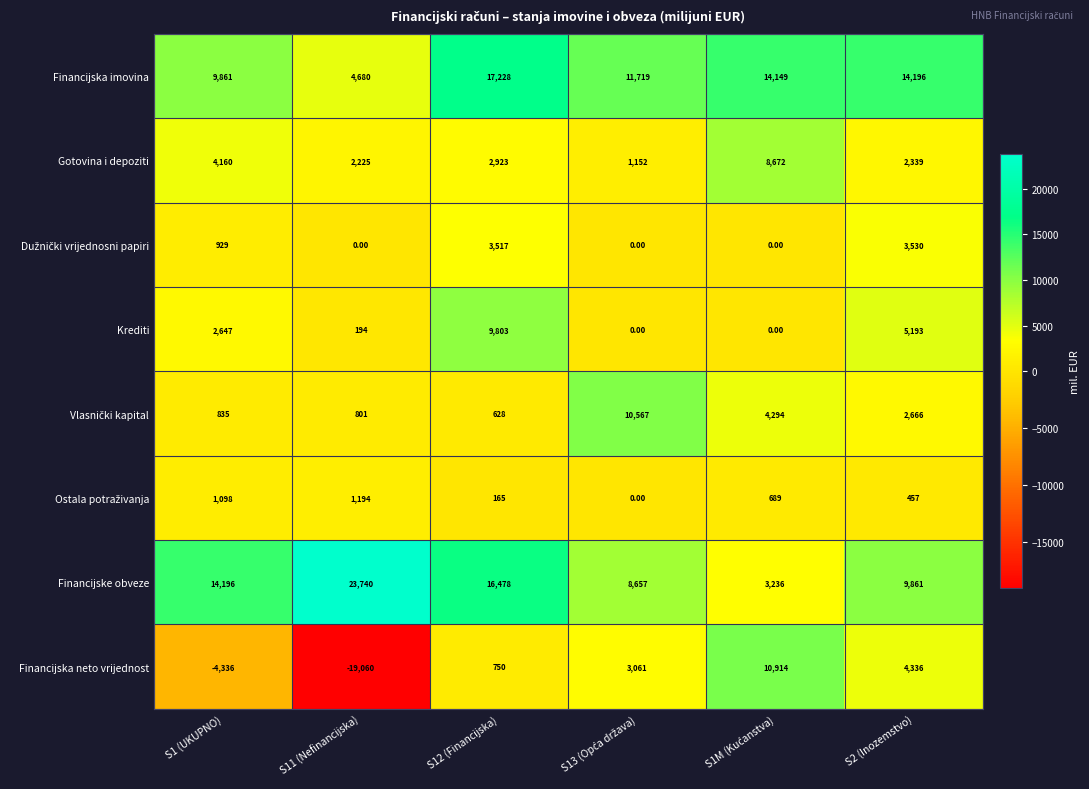

At which category is the sum across all series the highest?

S12 (Financijska)